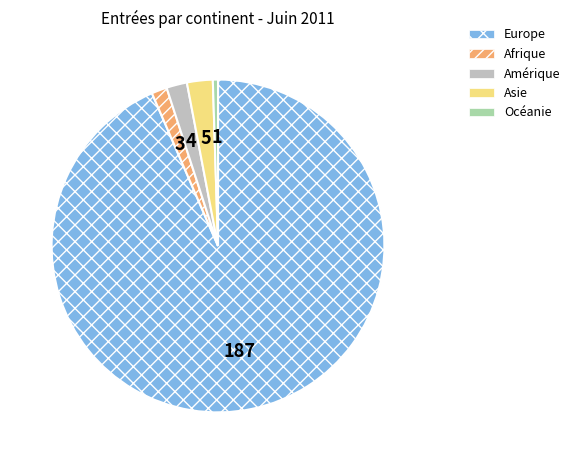

What is the ratio of the value at Europe to the value at Afrique?

62.3